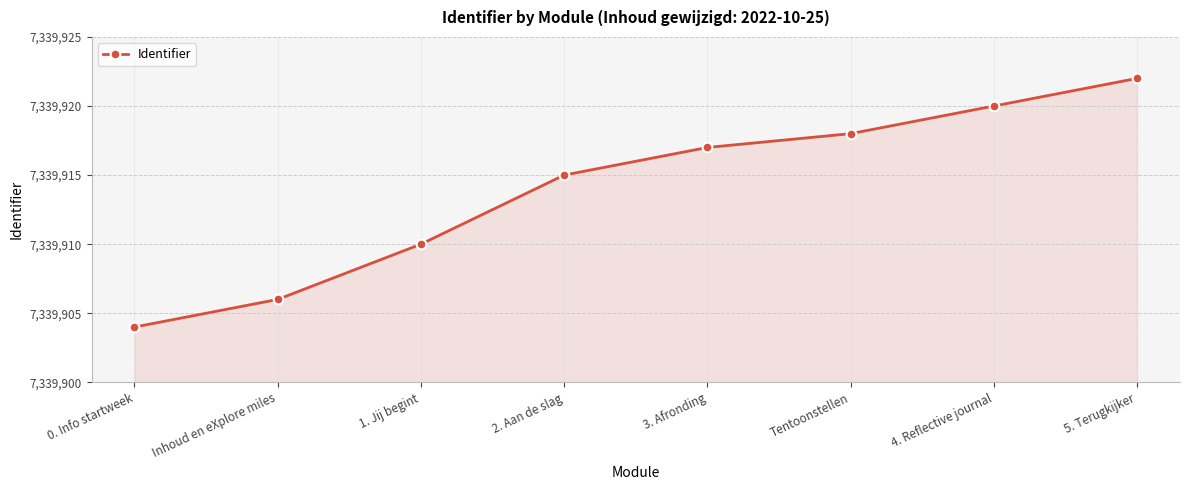

What is the average value?

7339914